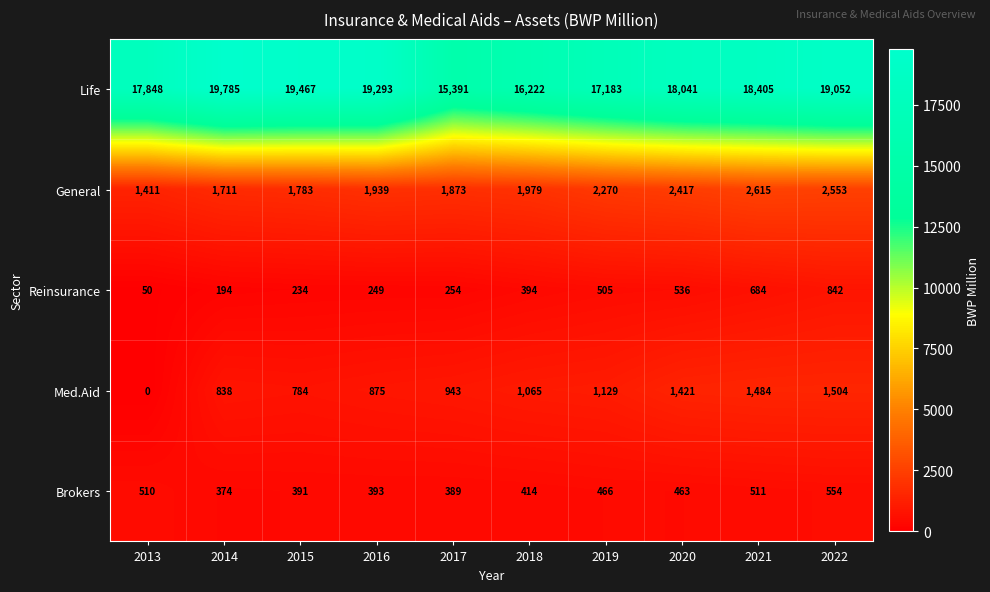

What is the total value across all series at 2019?

21553